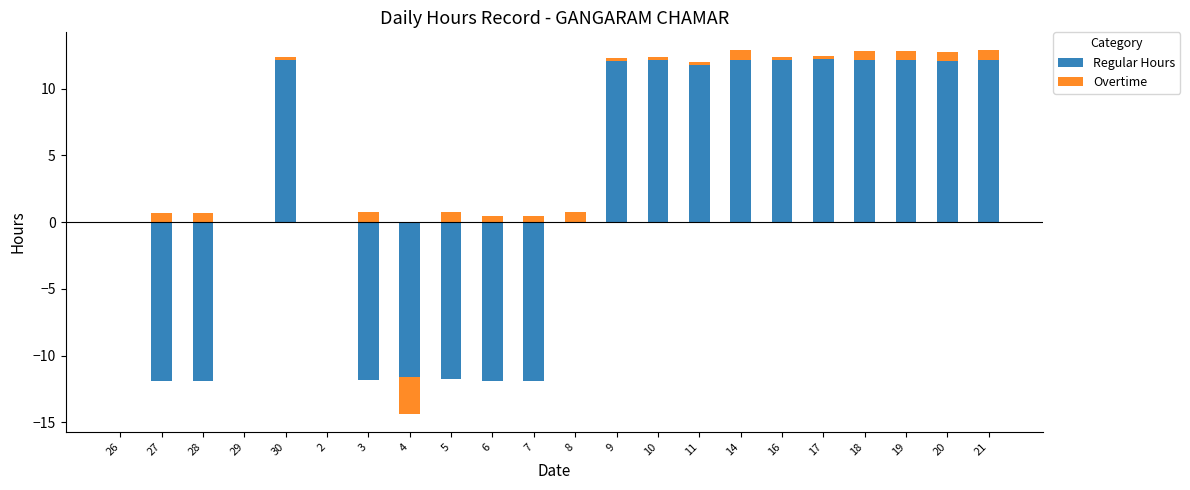

The Regular Hours series shows 3.2 at 18. True or false?

False